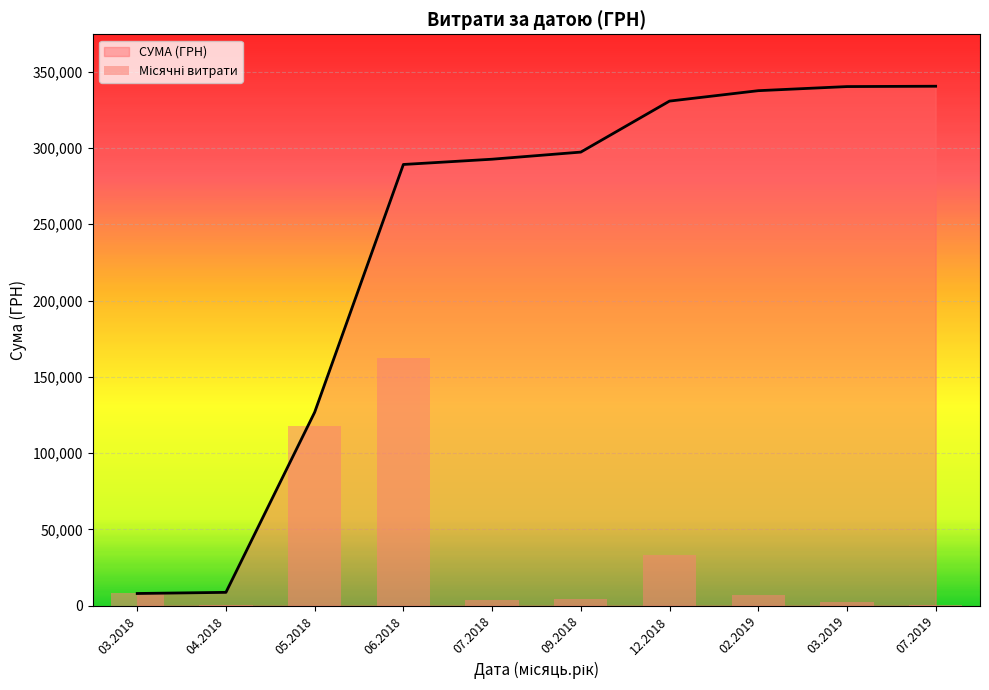

What is the change in value from 12.2018 to 03.2019?

-30734.4